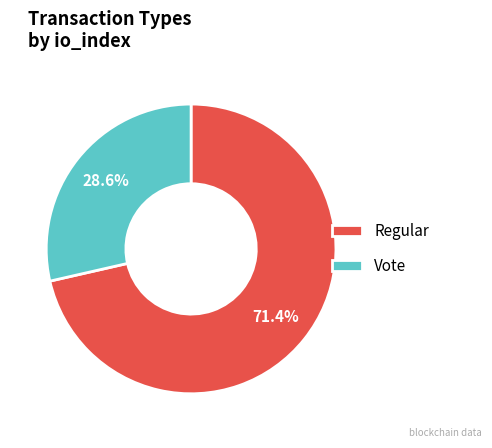

Is the sum of Vote and Regular greater than half?

Yes